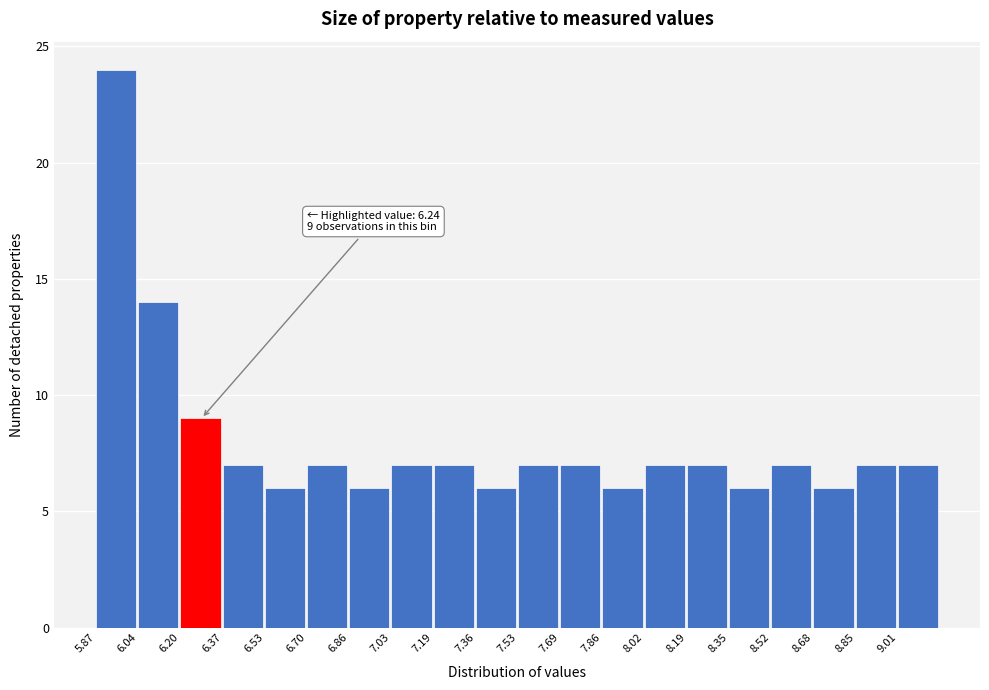

Which range on the x-axis has the tallest bar?

5.88 to 6.04